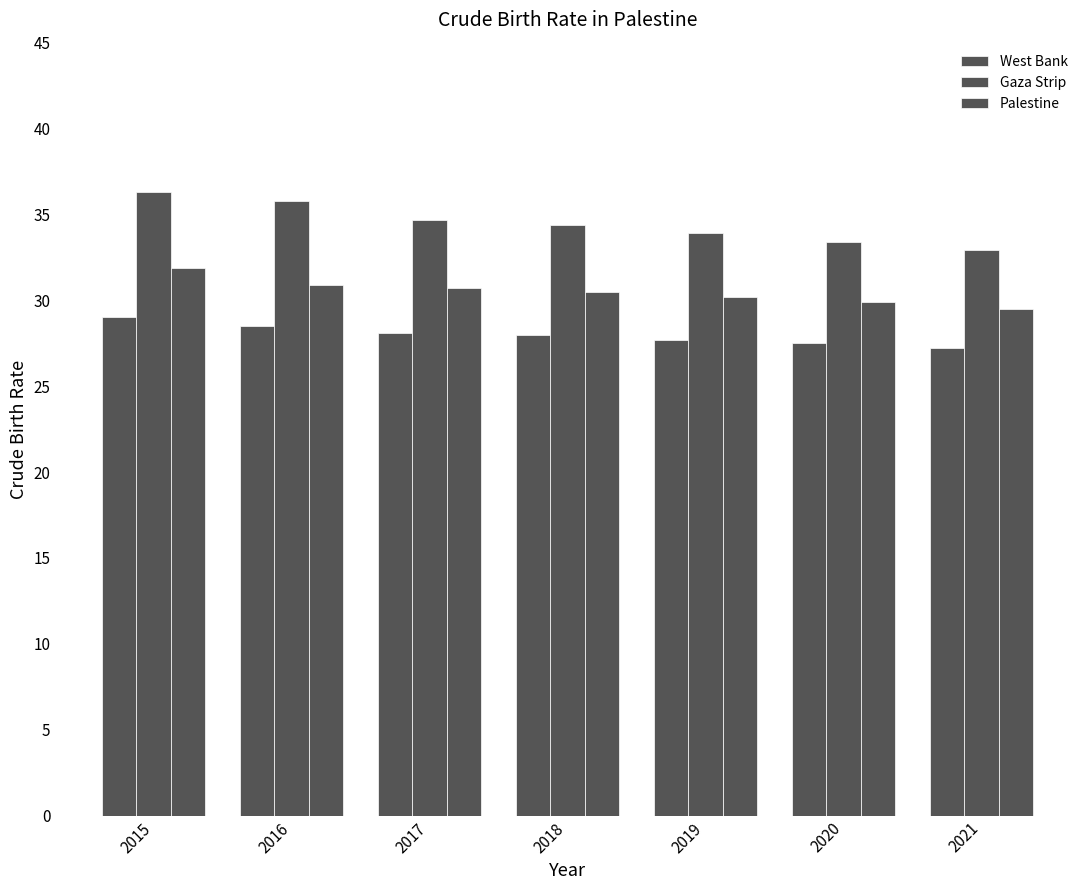

The value of Gaza Strip at 2020 is 47.8. True or false?

False